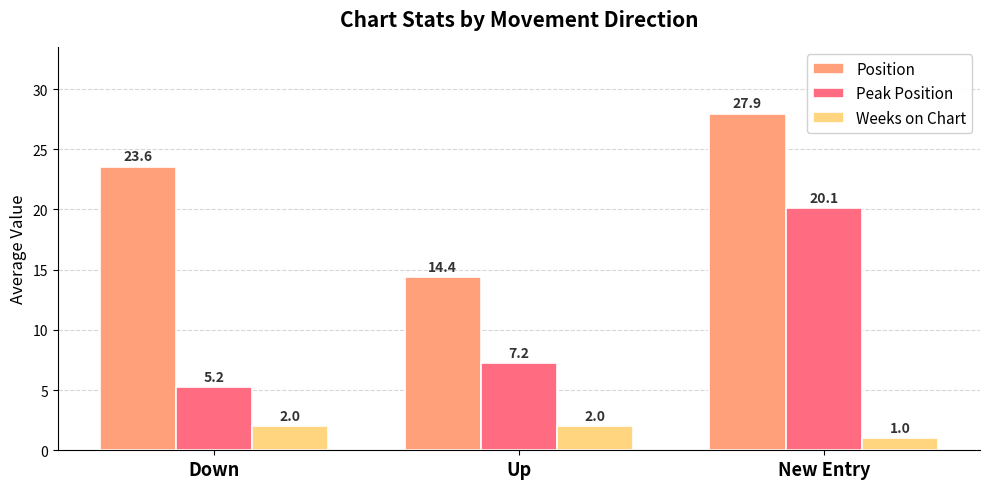

How many data points in Position are less than 23?

1